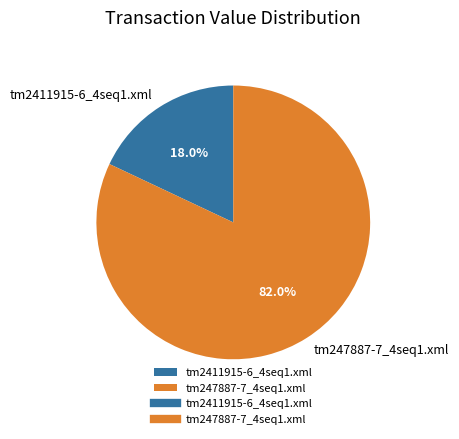

Is the sum of tm2411915-6_4seq1.xml and tm247887-7_4seq1.xml greater than half?

Yes